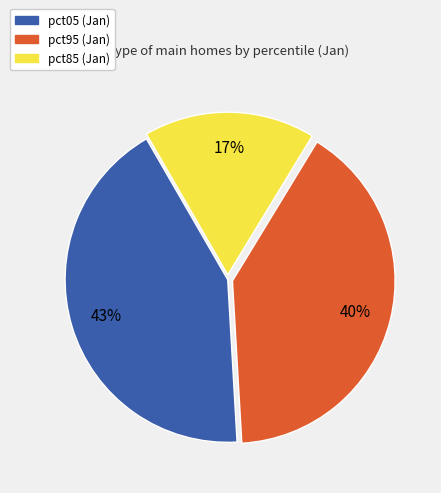

Is there a majority slice in this chart?

No